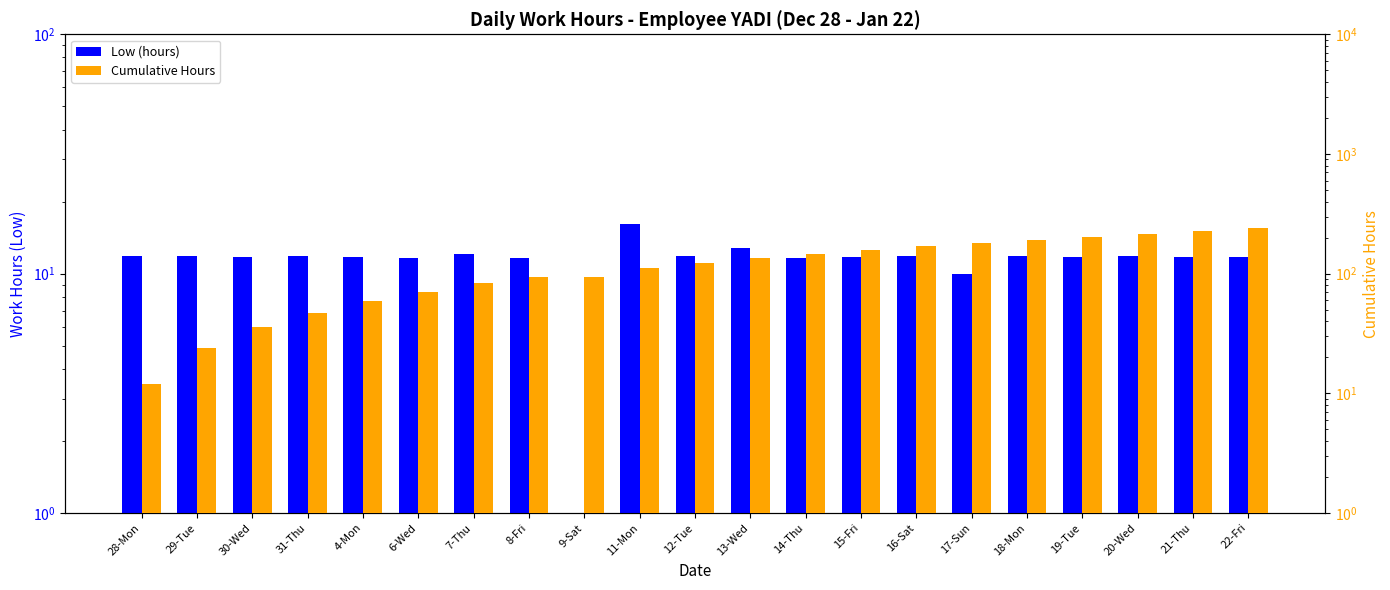

What are all the series names shown in the legend?

Low (hours), Cumulative Hours